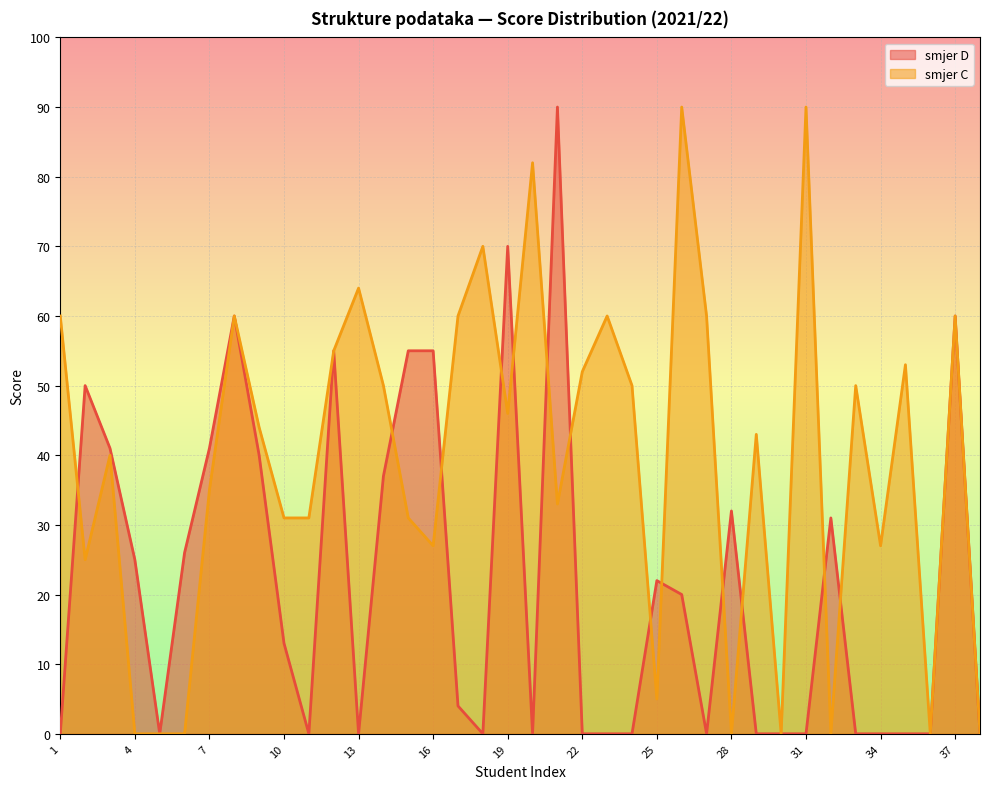

How many lines are shown in the chart?

2